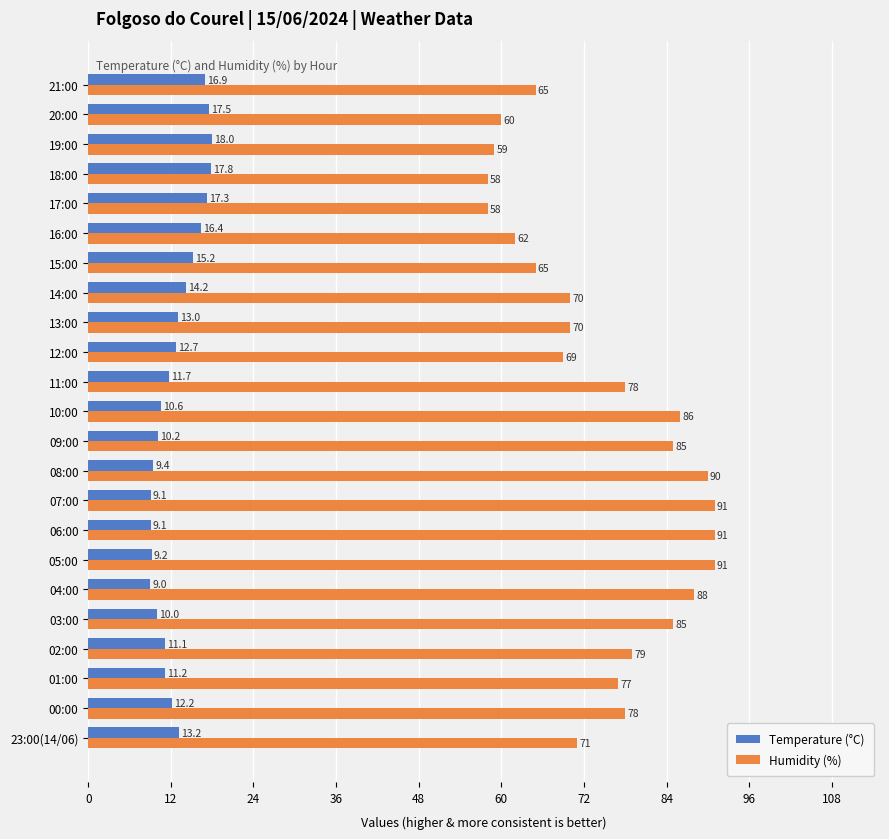

At how many categories does at least one series exceed 44?

23